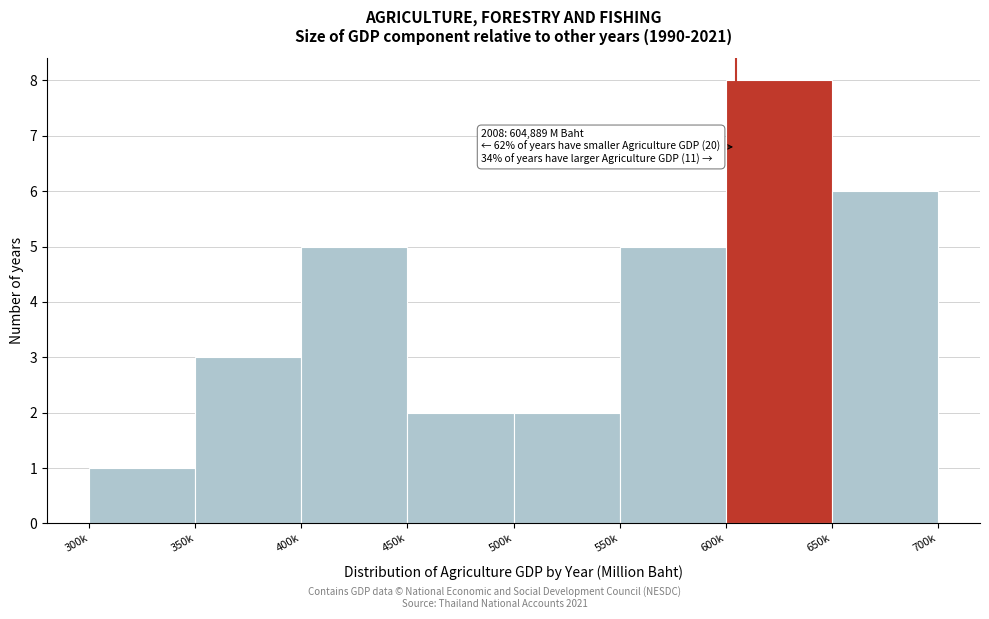

Reading right to left, transcribe all the data shown in this chart.

650k=6	600k=8	550k=5	500k=2	450k=2	400k=5	350k=3	300k=1